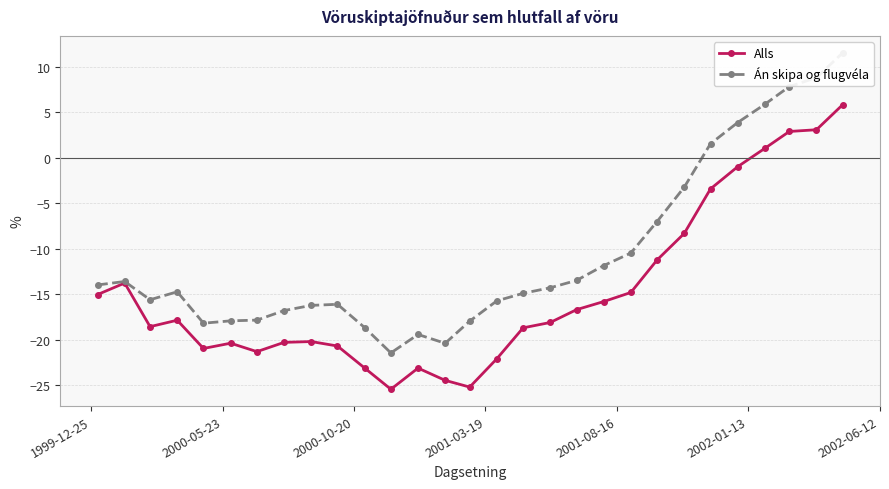

True or false: Alls has more than 1 interior local peaks.

True